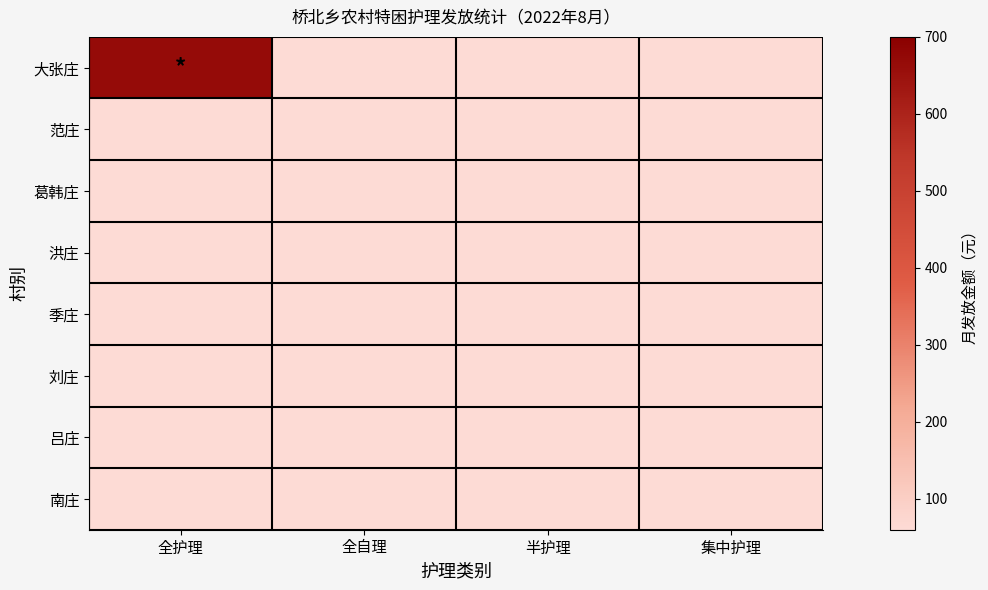

List the series in order of their peak value, lowest first.

范庄, 葛韩庄, 洪庄, 季庄, 刘庄, 吕庄, 南庄, 大张庄